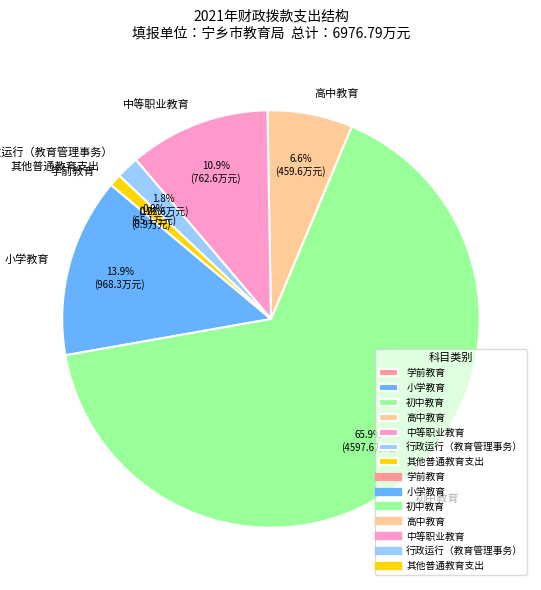

Which has a higher value, 其他普通教育支出 or 中等职业教育?

中等职业教育